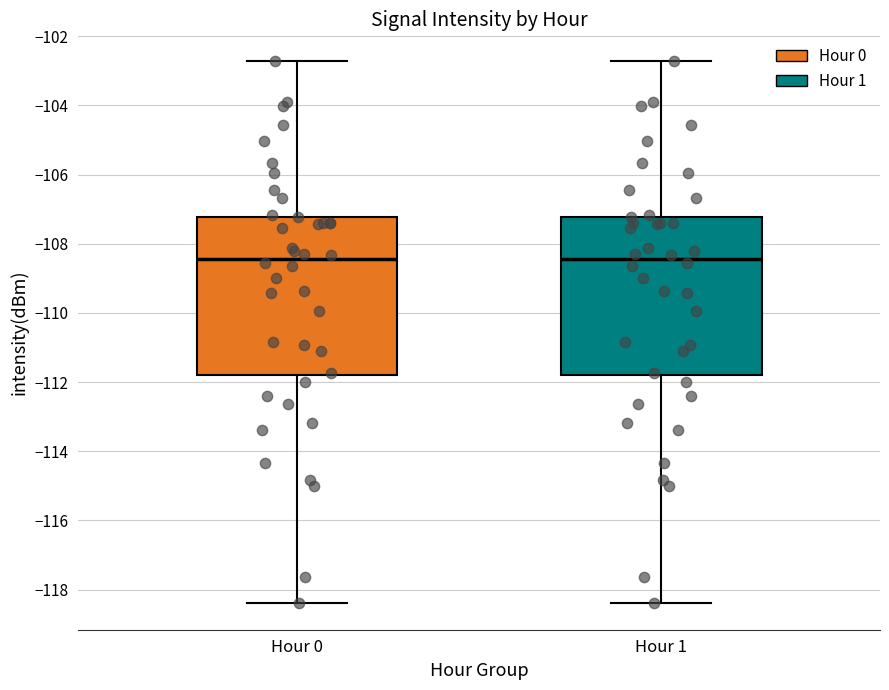

Reading left to right, transcribe this box plot: for each box, give where its median line is, the range the box spans, and where its two whiskers end, as read against the y-axis. The values are not printed on the chart, so give them approximately, as read against the axis.

Hour 0: median -108.4, box -111.8 to -107.2, whiskers -118.4 to -102.8
Hour 1: median -108.4, box -111.8 to -107.2, whiskers -118.4 to -102.8